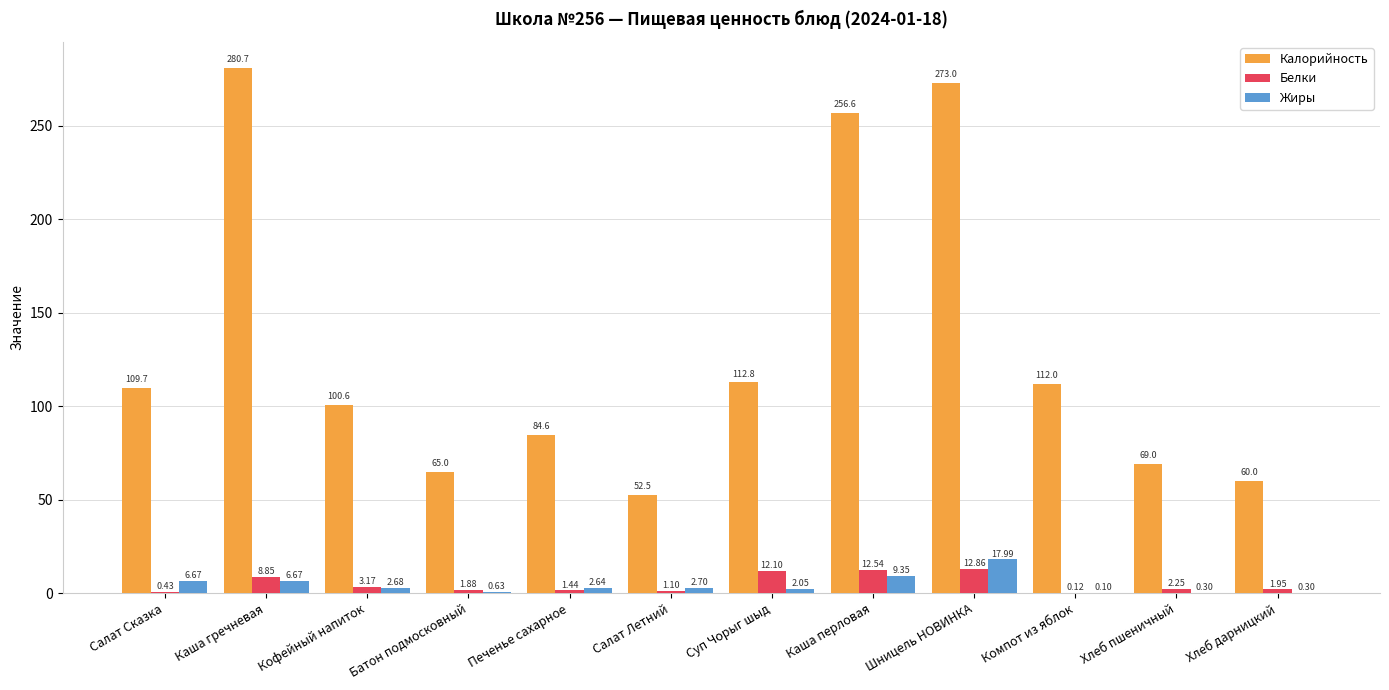

What is the total value across all series at Шницель НОВИНКА?

303.9